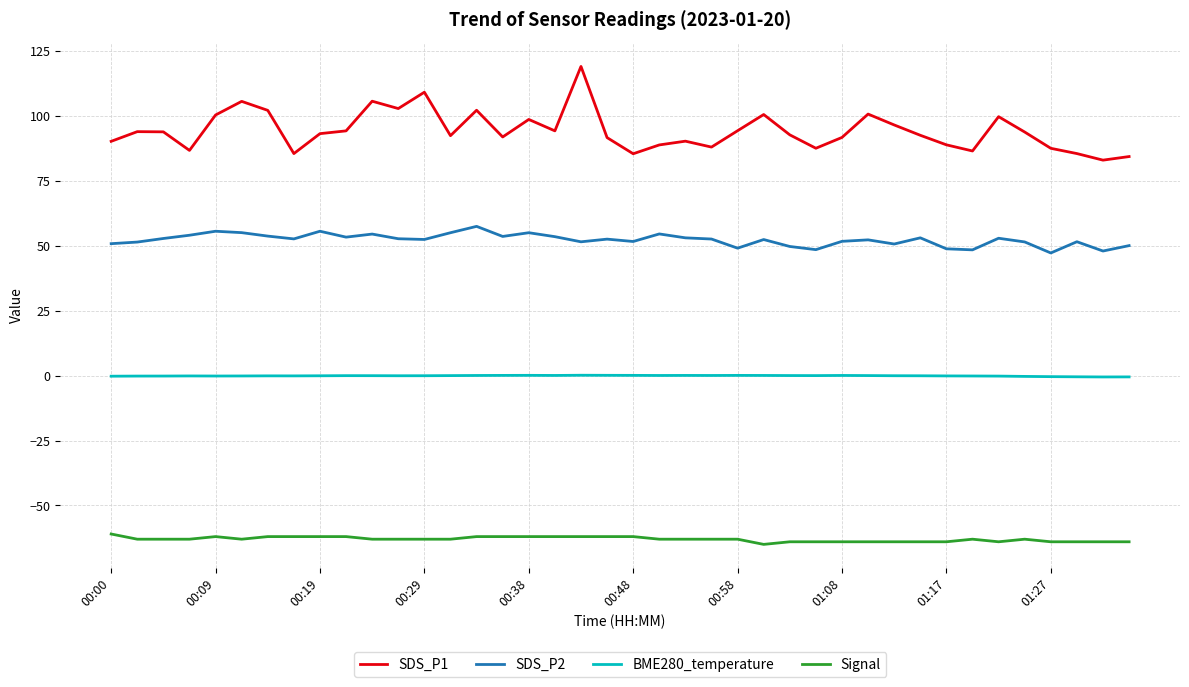

Does the chart have visible grid lines?

Yes